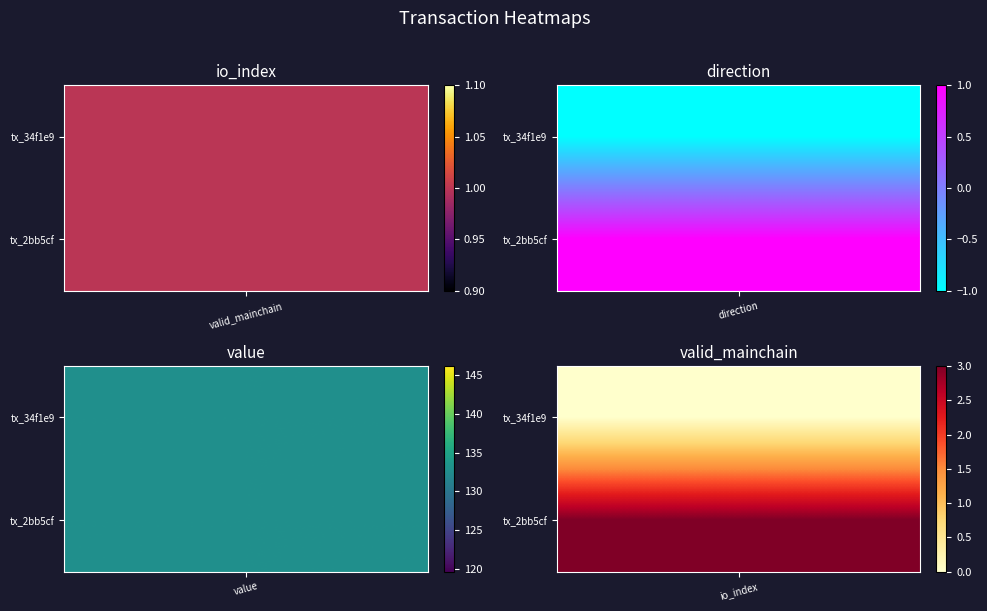

What is the total value across all series at valid_mainchain?

2.0